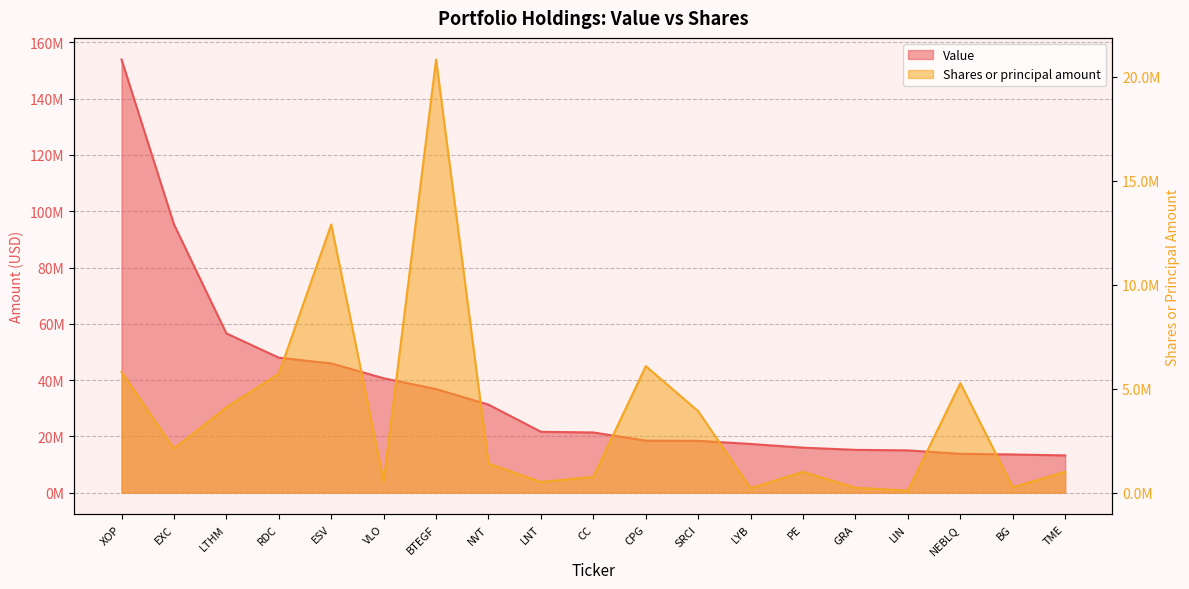

What is the label of the 13th point from the left?

LYB